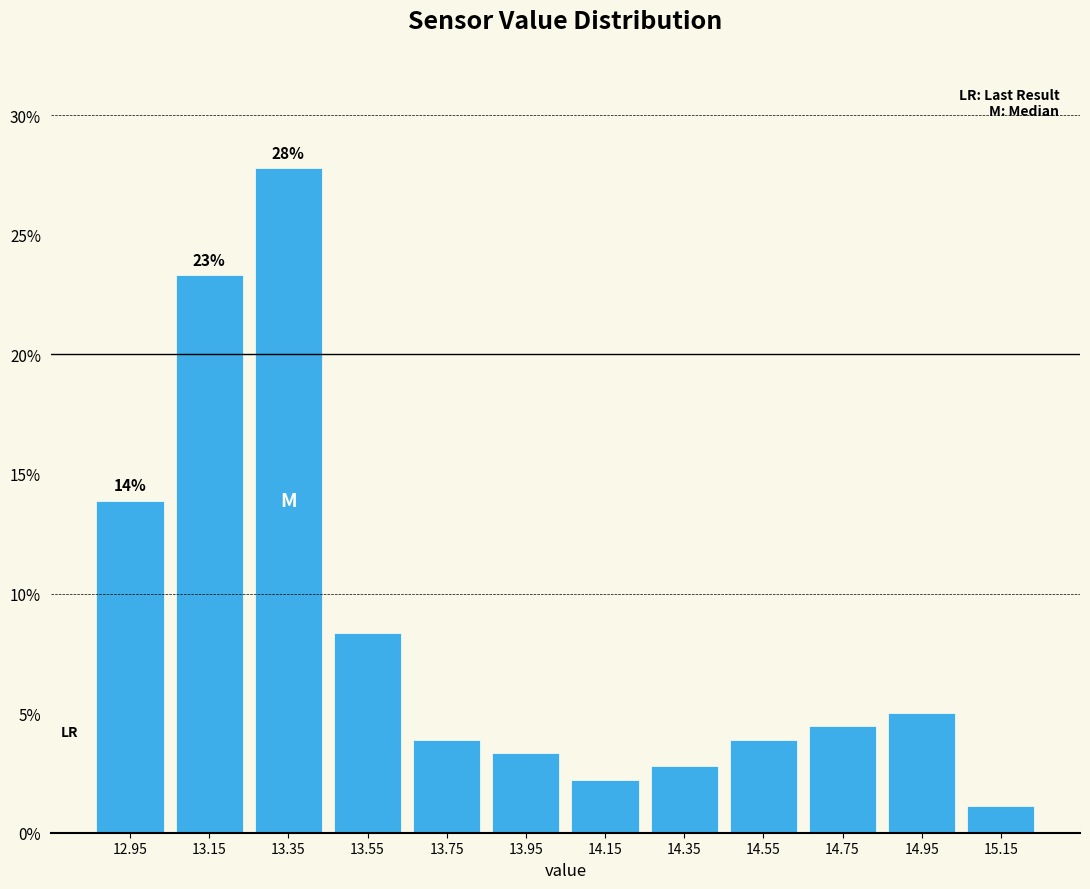

Over which range of the x-axis is the bar tallest?

13.25 to 13.45